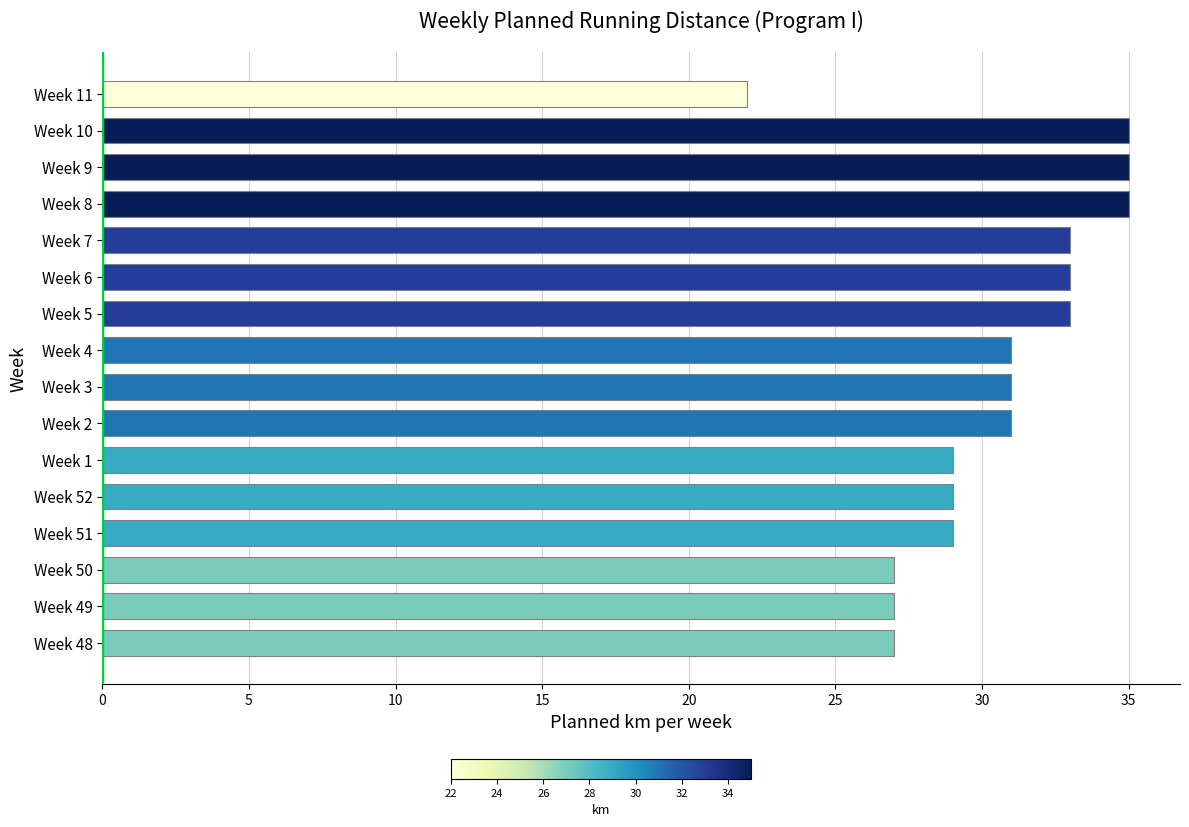

What is the difference between the maximum and minimum values?

13